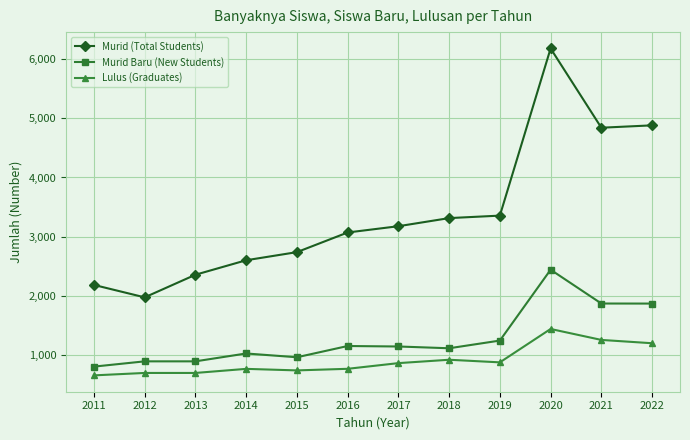

How many data points in Murid (Total Students) are less than 3177?

6